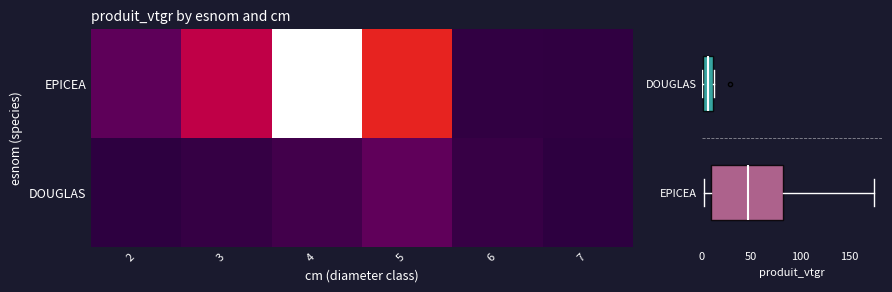

What is the spread (max minus min) of values at 6?

3.6